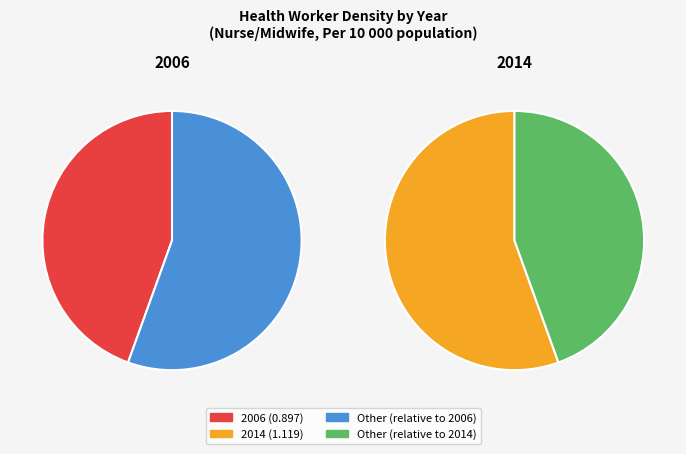

To the nearest percent, what is the difference between the largest and smallest slice percentages?

11%